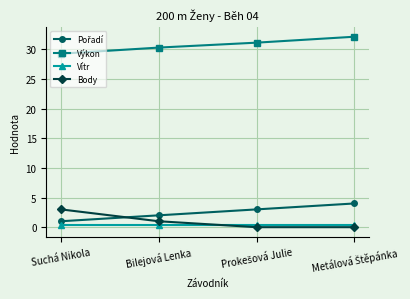

What is the approximate value of Výkon at Suchá Nikola?

29.3